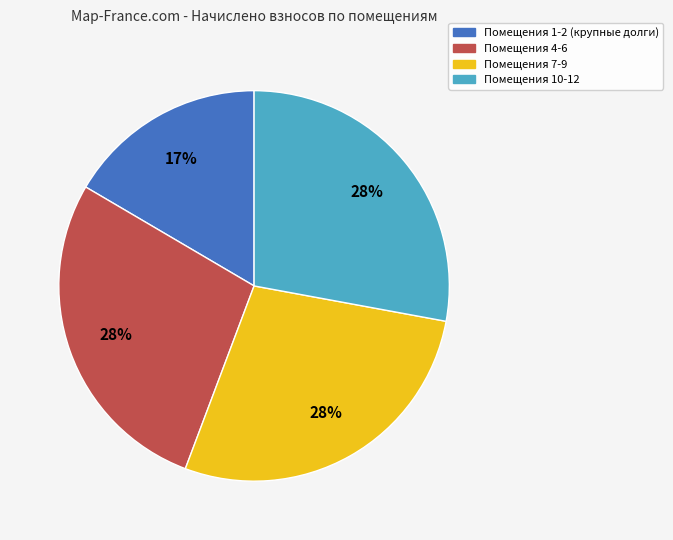

Is there any slice that represents more than half of the pie?

No